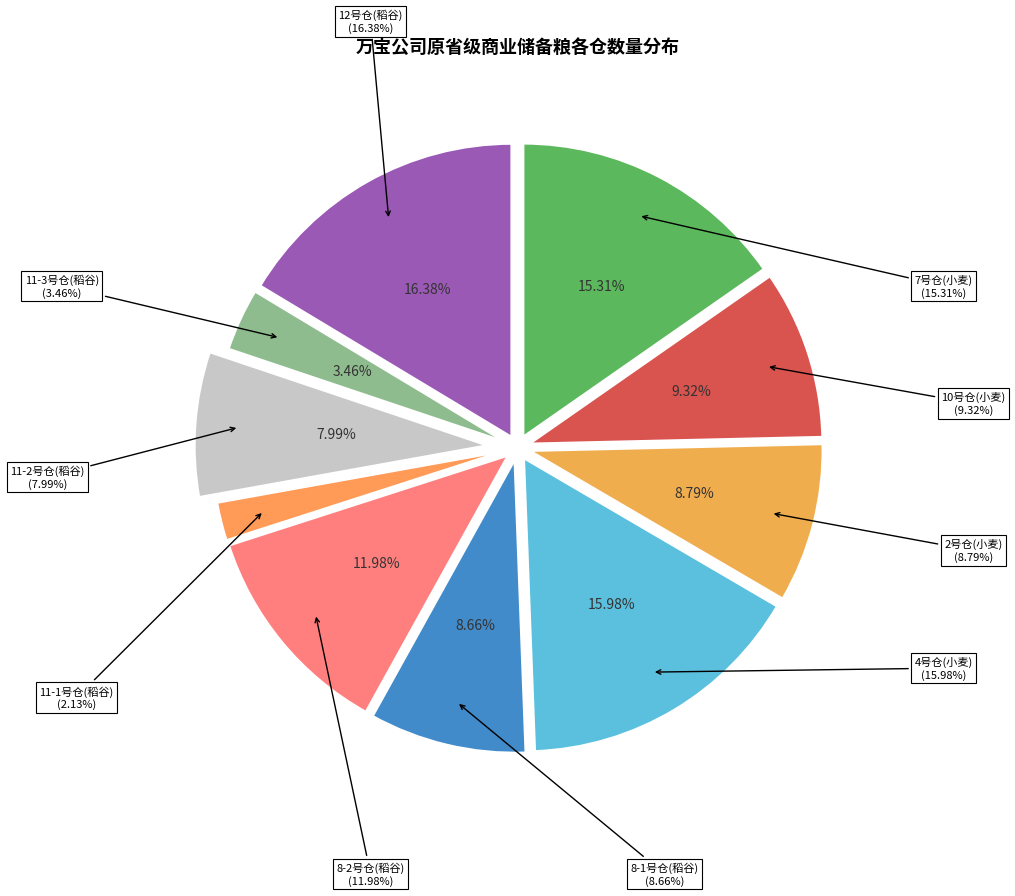

To the nearest percent, what is the average slice percentage?

10%